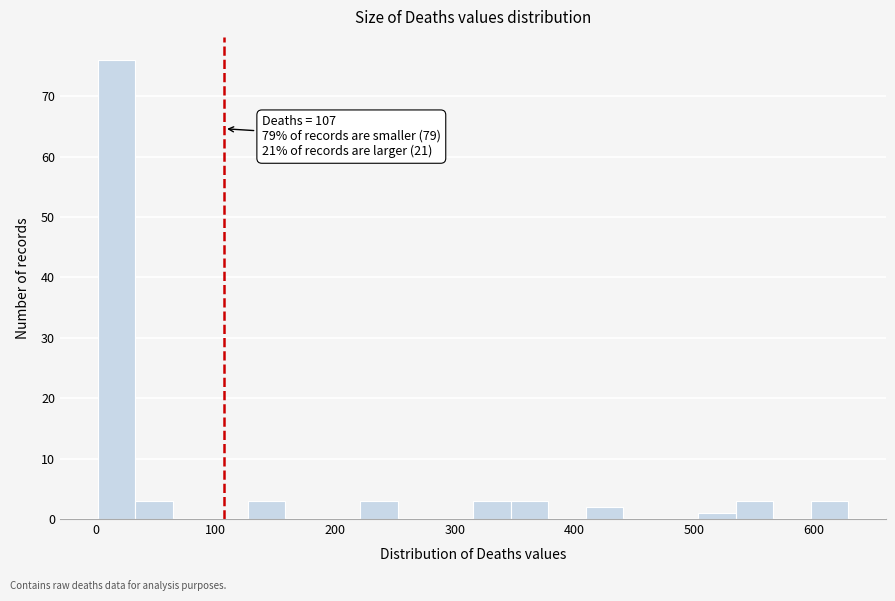

Read against the x-axis, roughly where is the centre of the tallest bar?

20